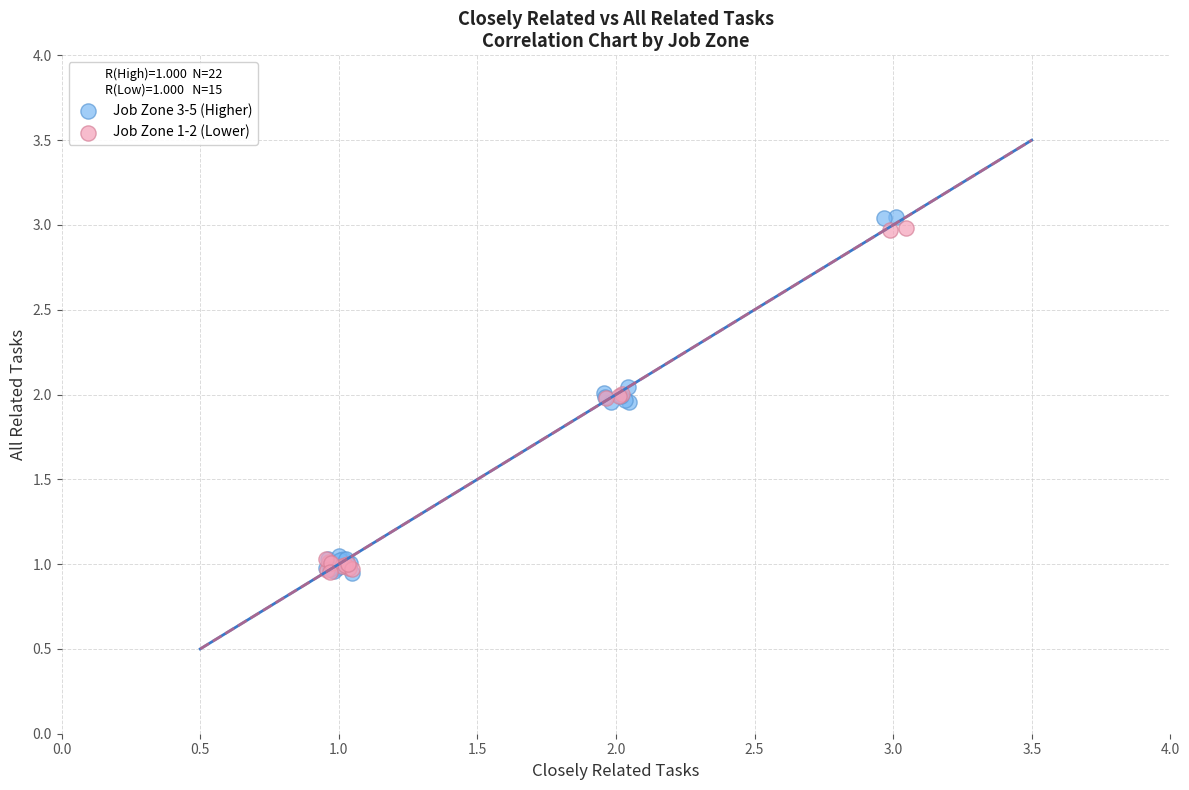

Which series has the widest spread of Y values?

Job Zone 3-5 (Higher)